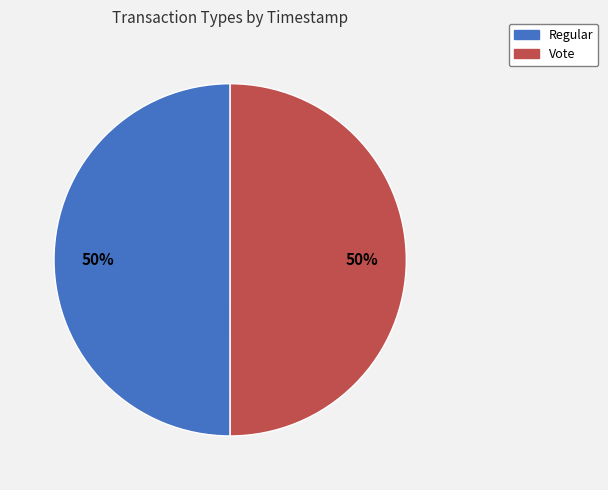

Approximately how many times larger is the value at Vote compared to Regular?

1.0